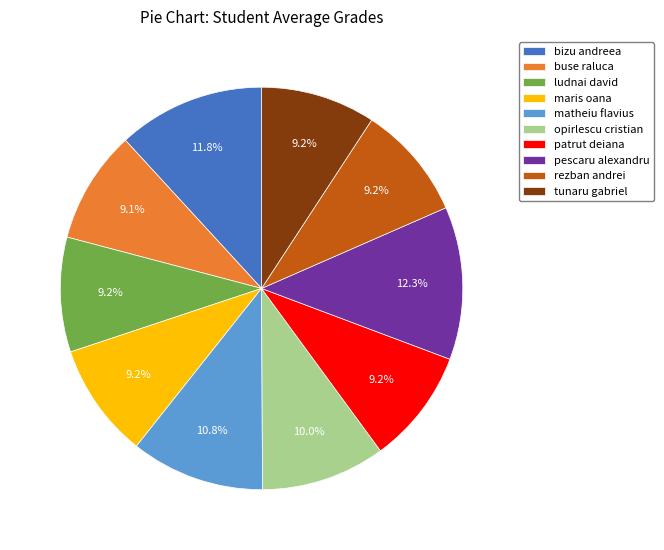

Does any single category account for the majority?

No